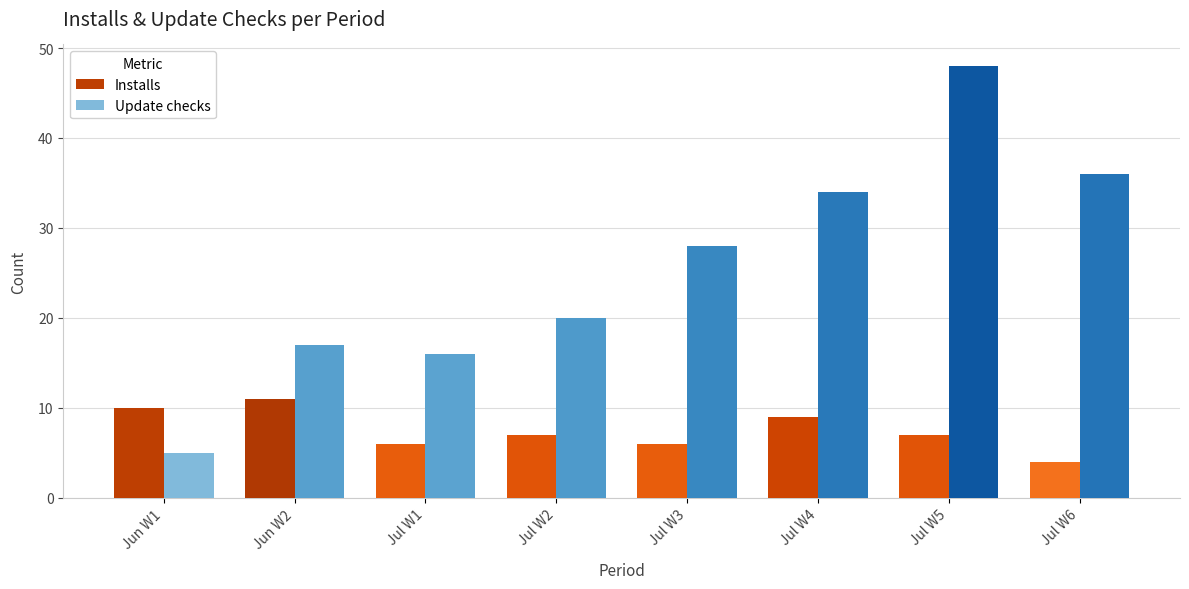

What is the difference between the second highest and minimum values in the Update checks series?

31